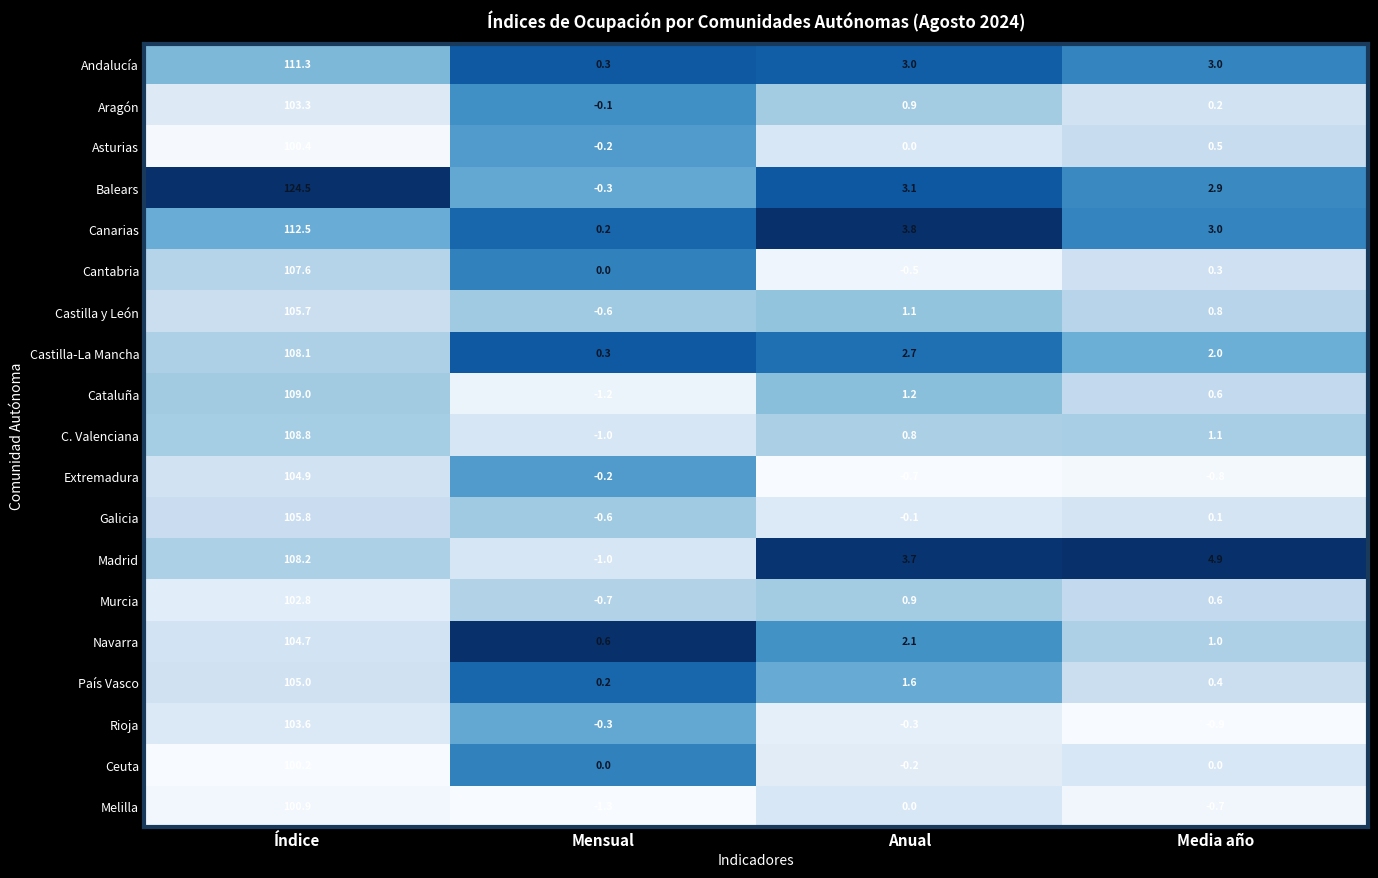

Between Mensual and Media año, which series saw the biggest shift?

Madrid